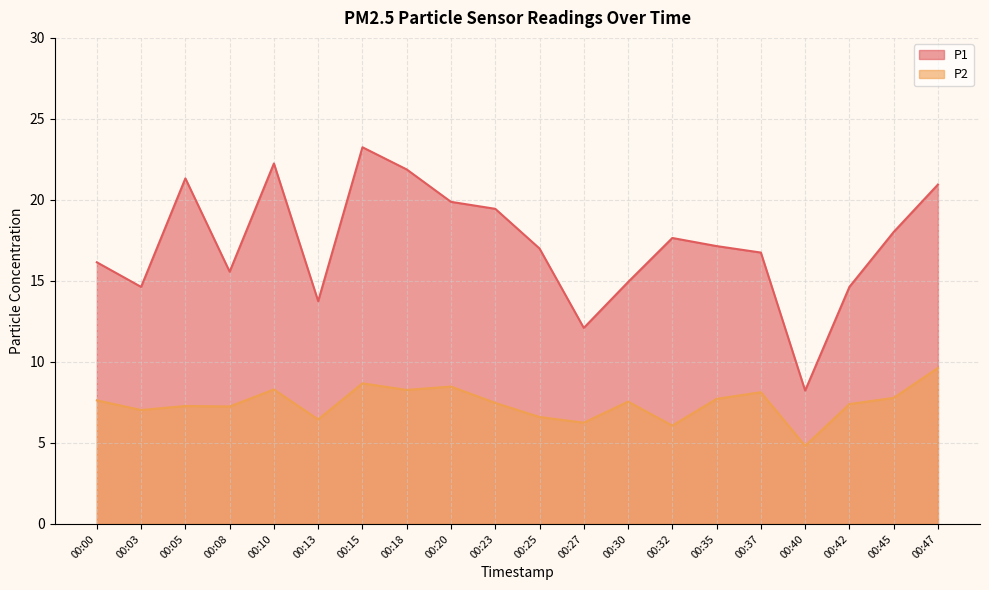

What is the sum of all P1 values?

345.6